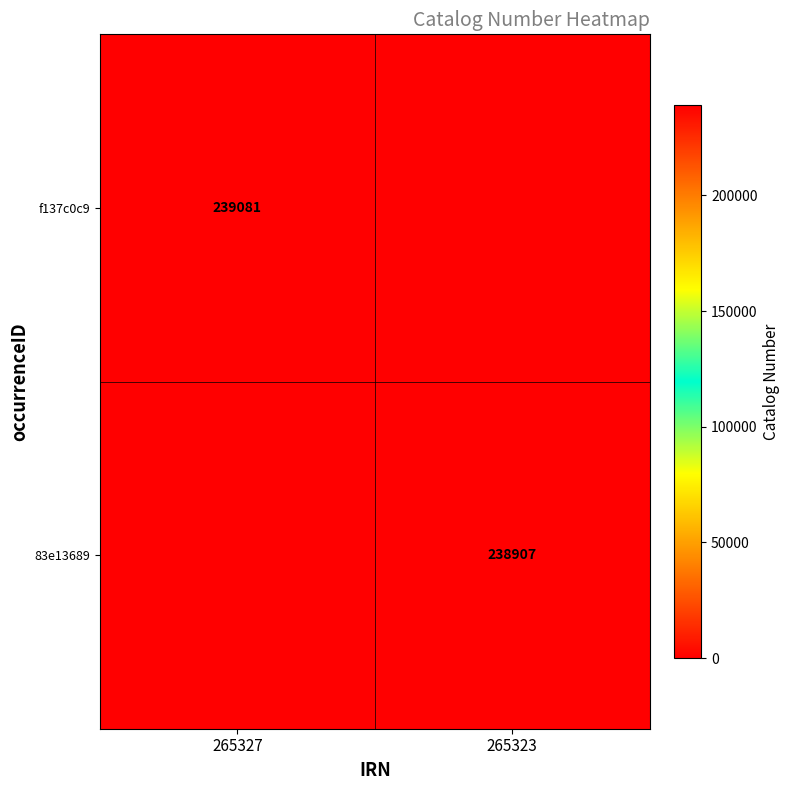

The value of 83e13689 at 265323 is 95588. True or false?

False